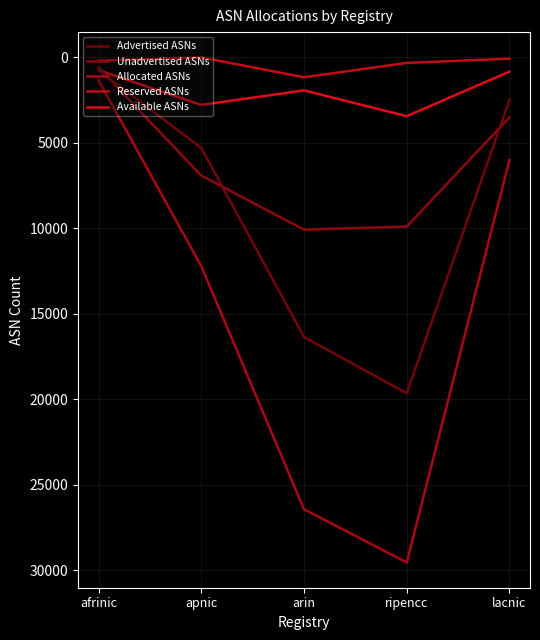

How many lines are shown in the chart?

5